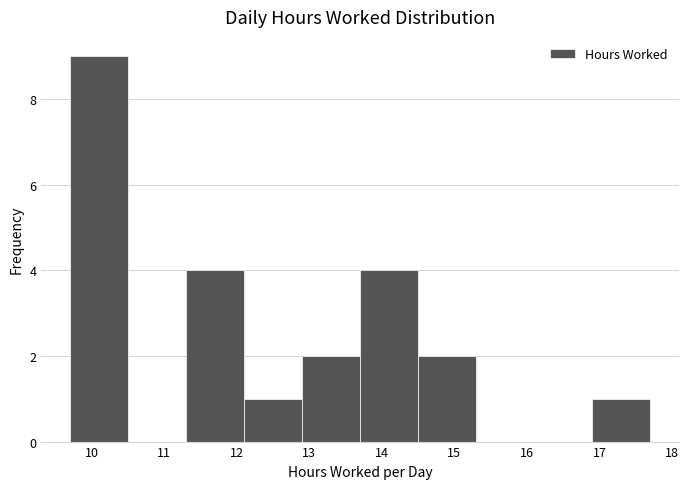

Which range on the x-axis has the tallest bar?

9.7 to 10.5